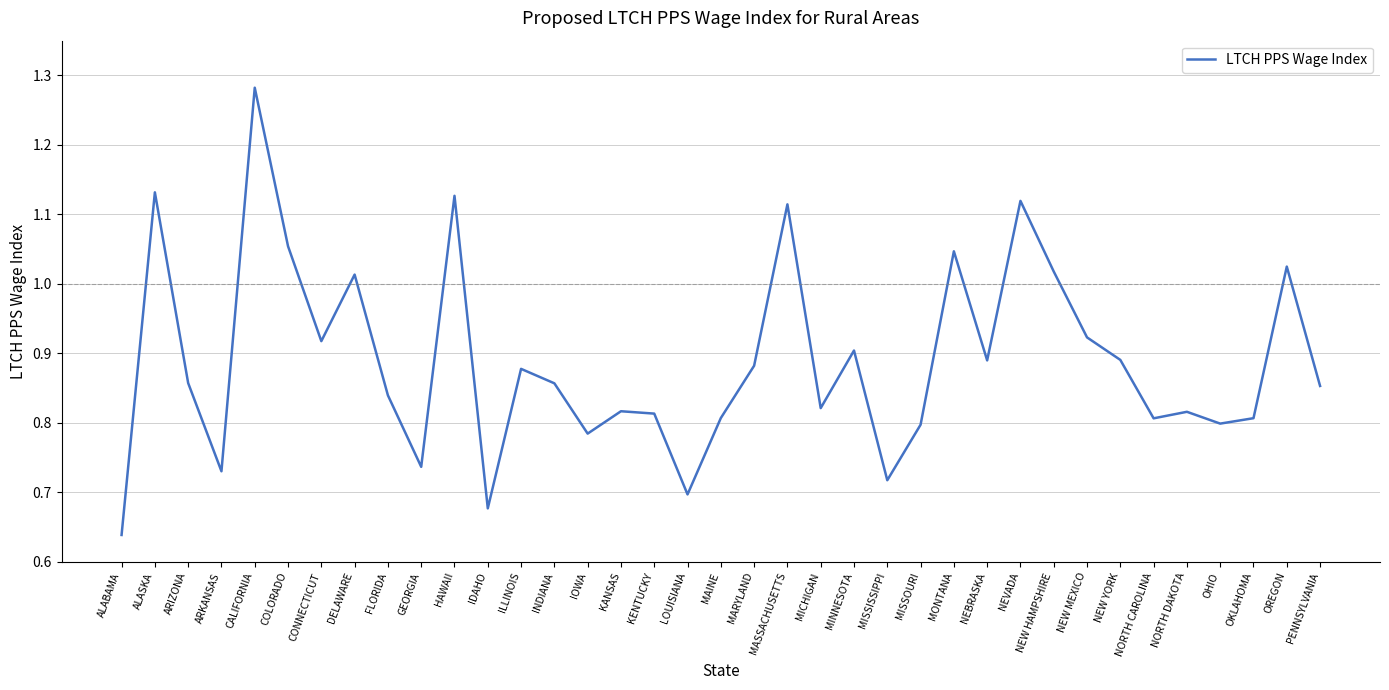

How many categories are shown in the chart?

37